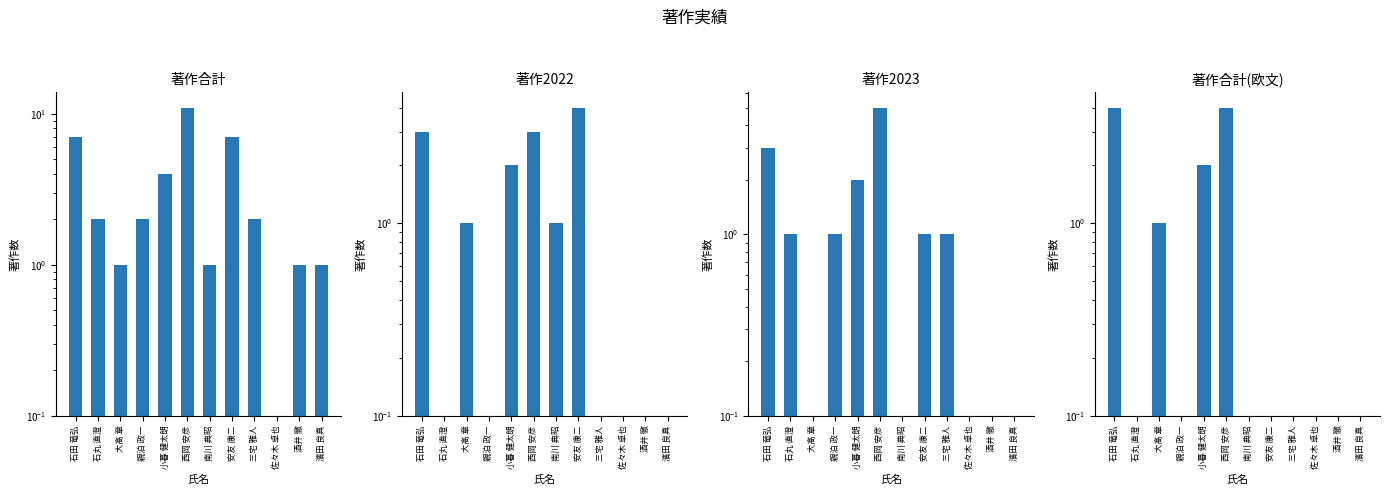

What is the approximate value of 著作2022 at 濱田 良真?

0.1